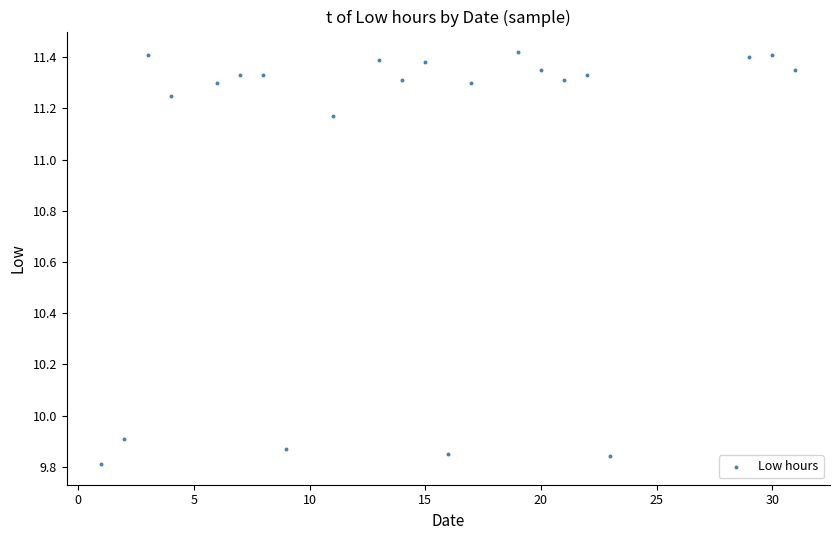

What is the range of Y values (max minus min)?

1.6